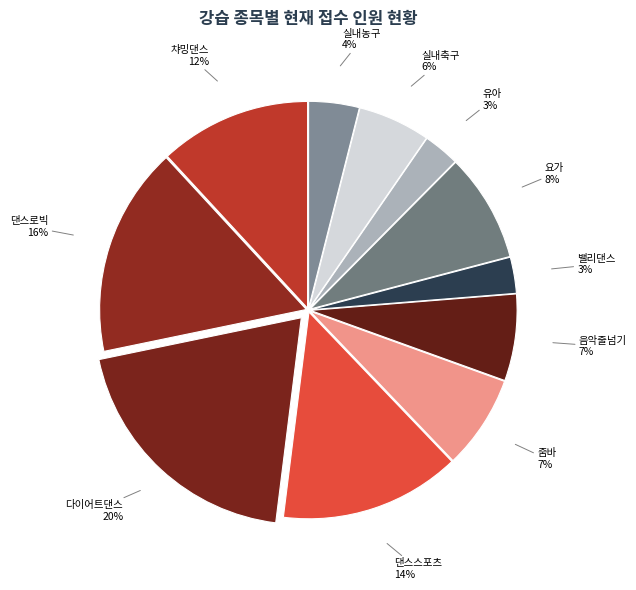

How many segments does this pie chart have?

11